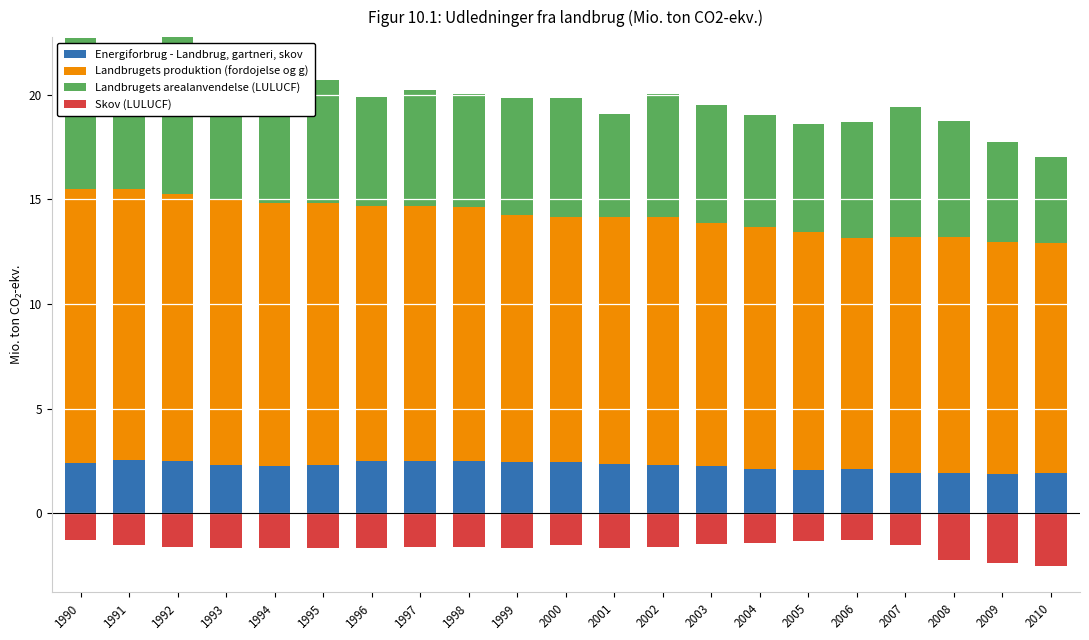

The value of Landbrugets arealanvendelse (LULUCF) at 2009 is 4.8. True or false?

True